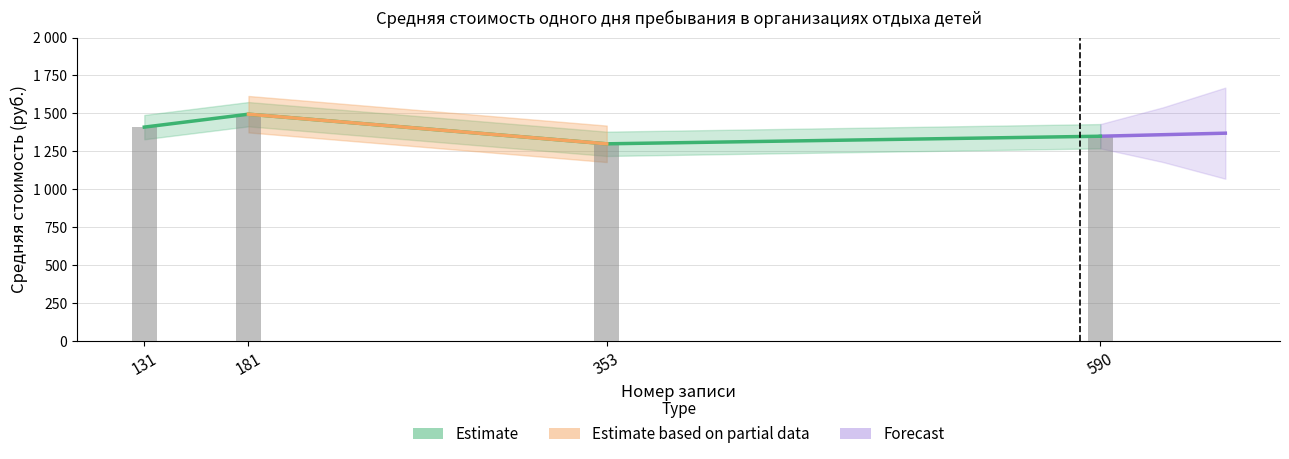

Read the value at 181, to the nearest 5.

1495